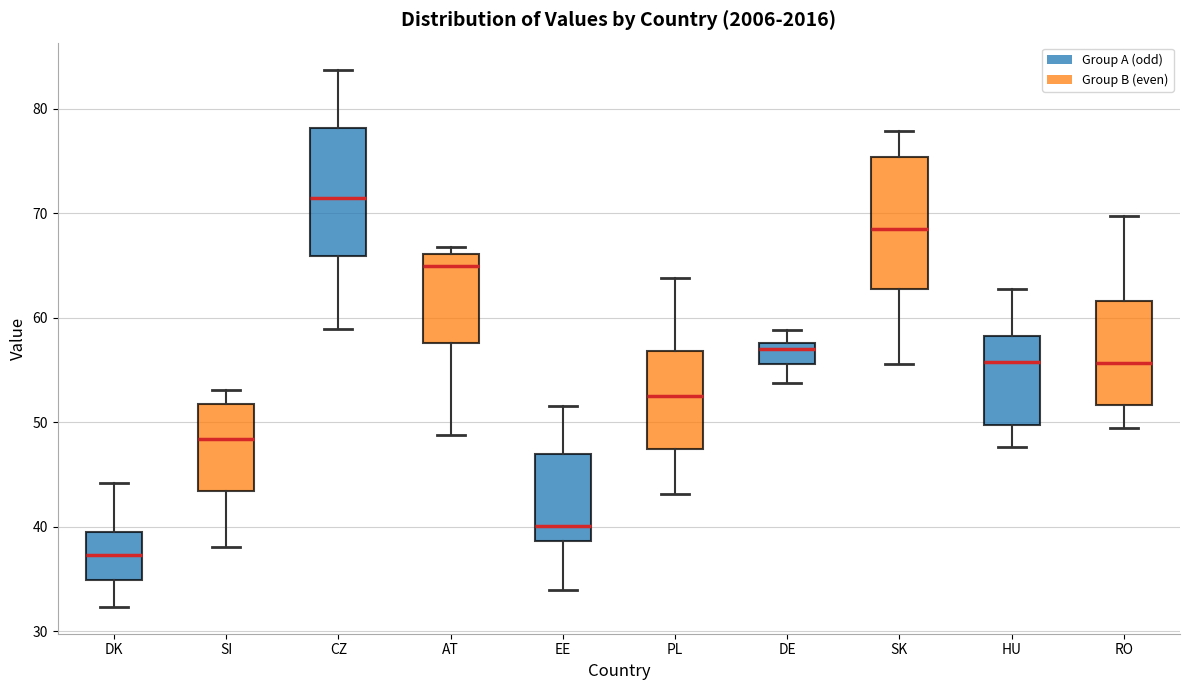

Which box has the highest median line?

CZ